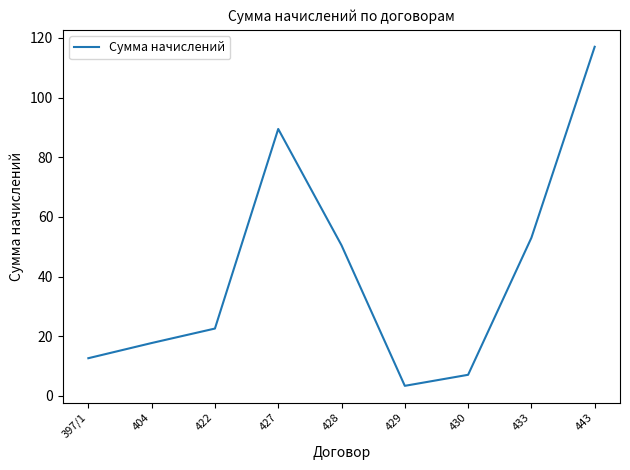

What position from the right is 428?

5